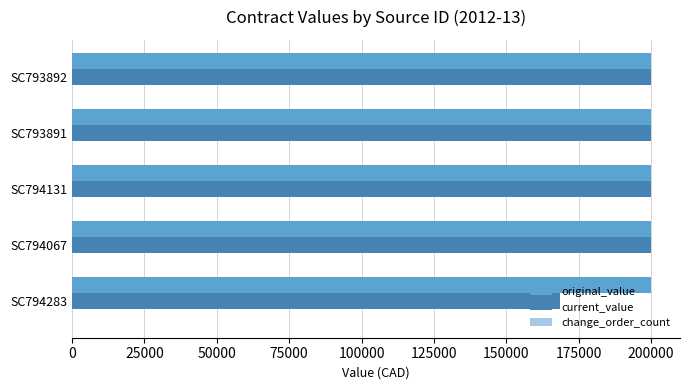

What is the greatest value displayed?

200000.0